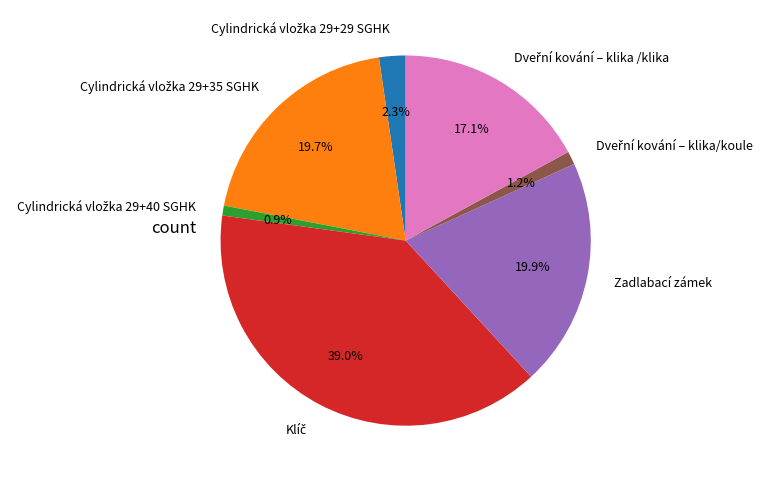

Is there any slice that represents more than half of the pie?

No